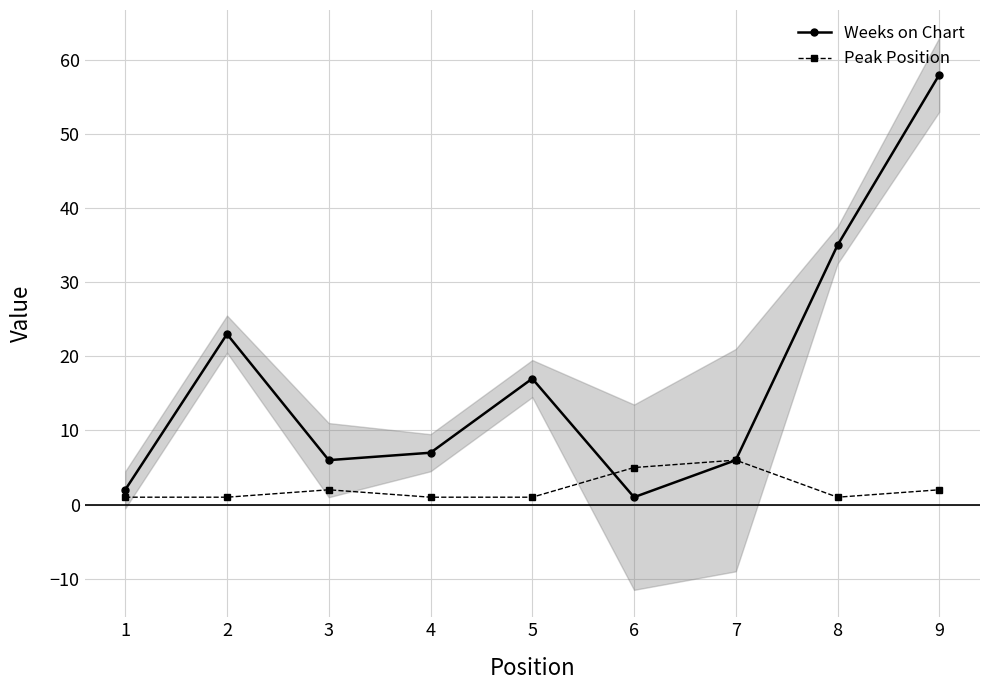

Which category has the lowest value in the Peak Position series?

1